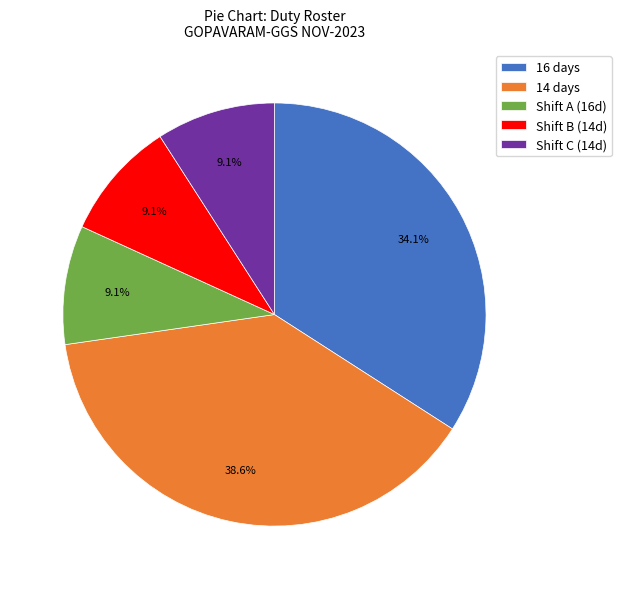

To the nearest percent, what is the average slice percentage?

20%